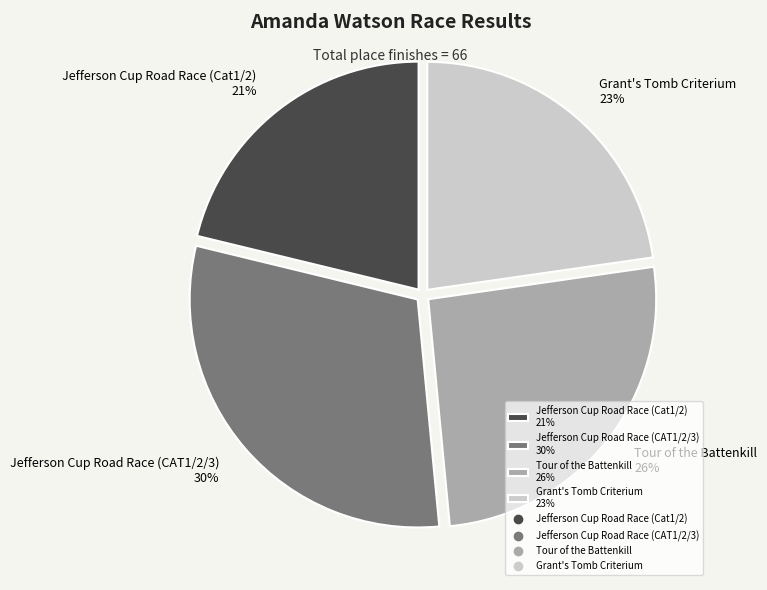

To the nearest percent, what is the difference between the largest and smallest slice percentages?

9%